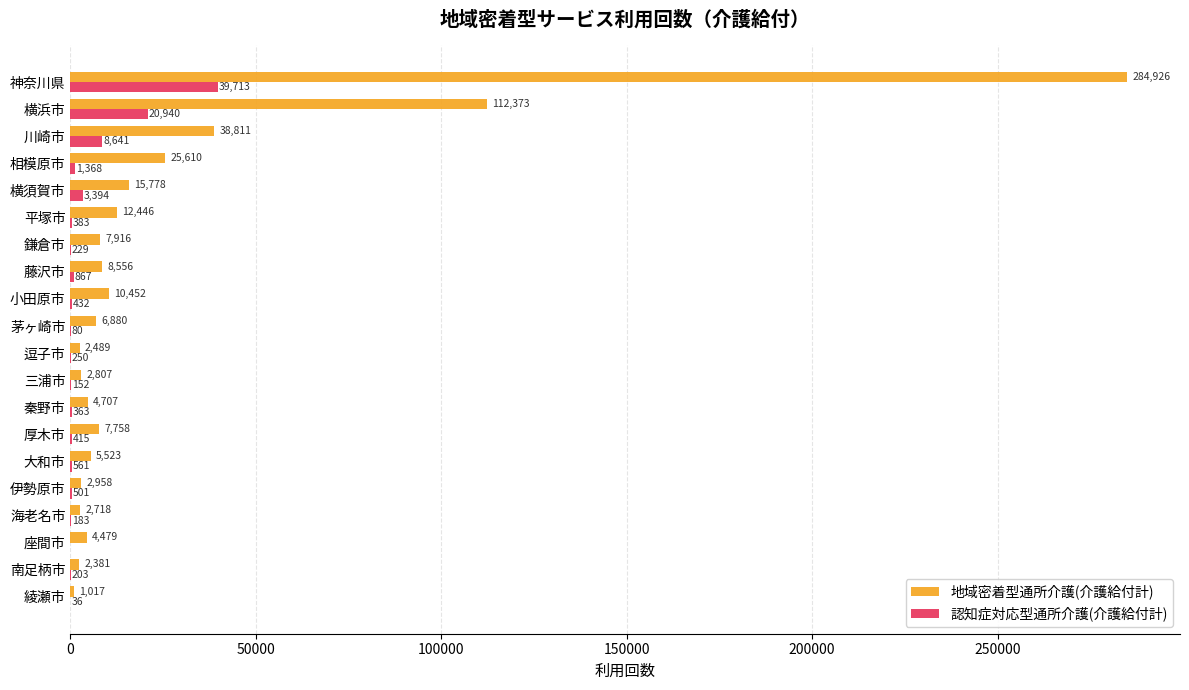

Which category has the highest value in the 地域密着型通所介護(介護給付計) series?

神奈川県